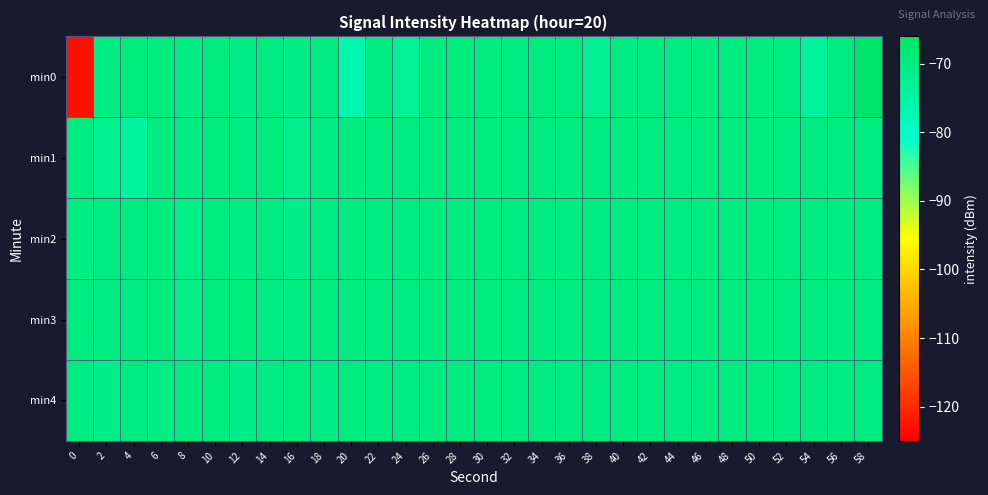

Between 28 and 38, which is larger?

28